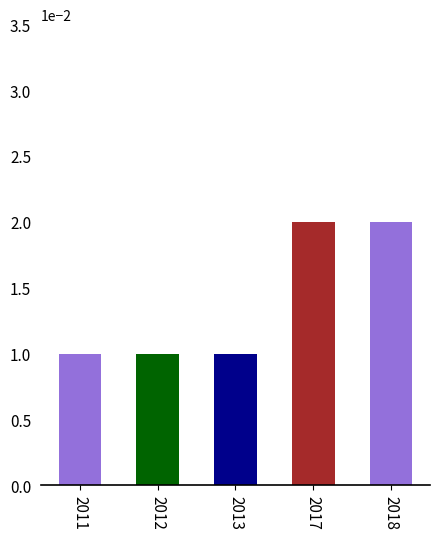

Does the chart contain any negative values?

No